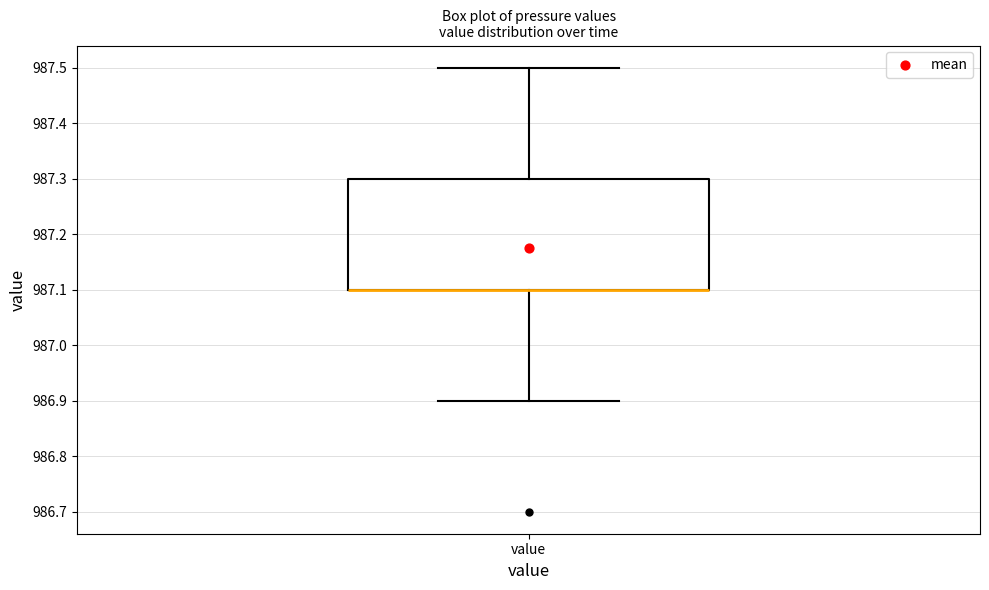

Where does the upper whisker of the box for value end on the y-axis? The values are not printed on the chart, so give them approximately, as read against the axis.

987.5